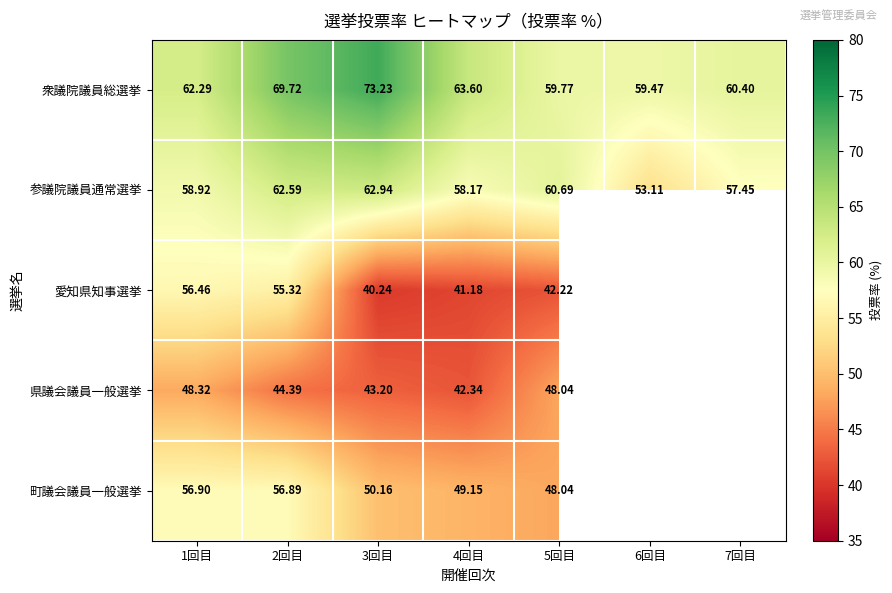

How many data points does each series have?

7